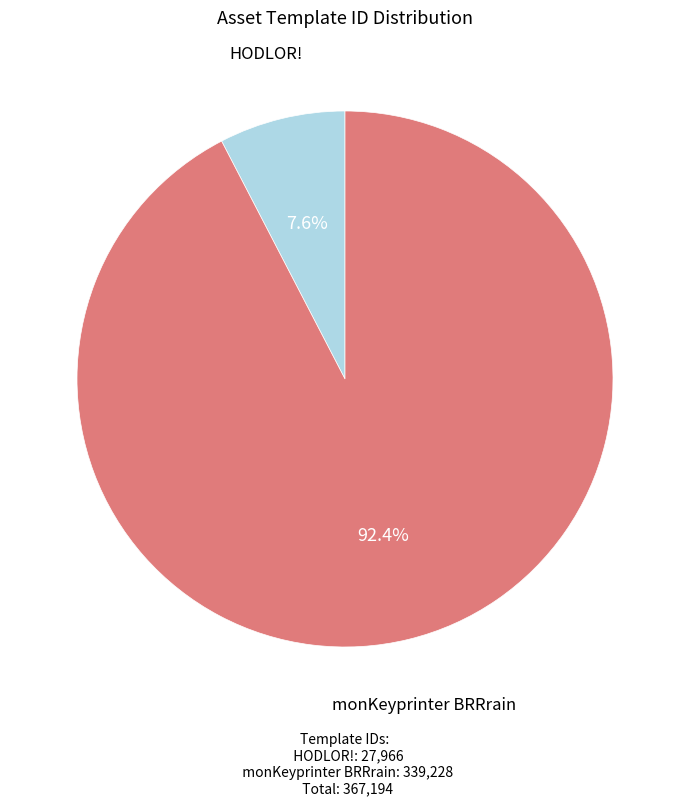

How many segments does this pie chart have?

2